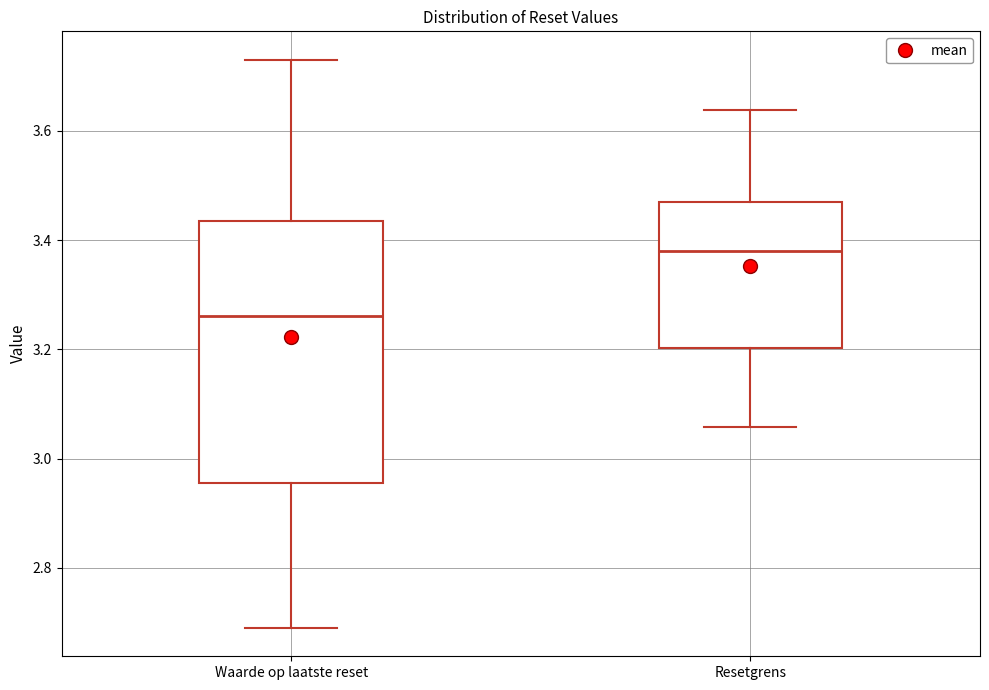

Which box's median line is the lowest?

Waarde op laatste reset